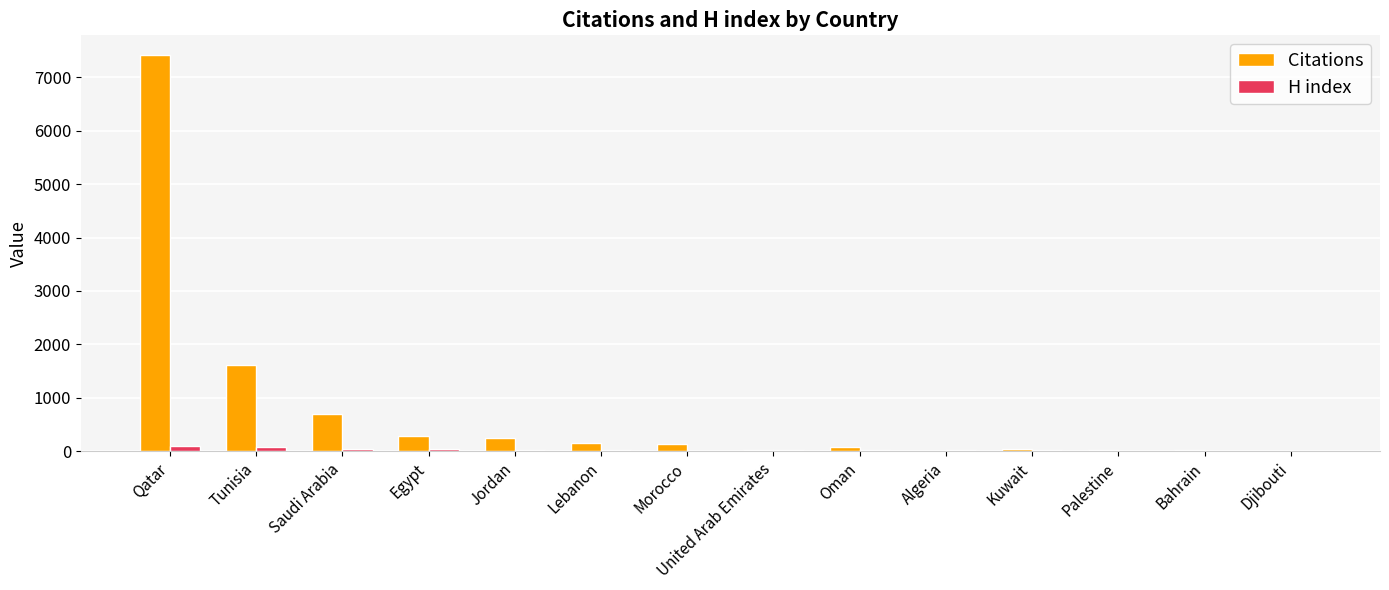

Which series has the largest total across all categories?

Citations